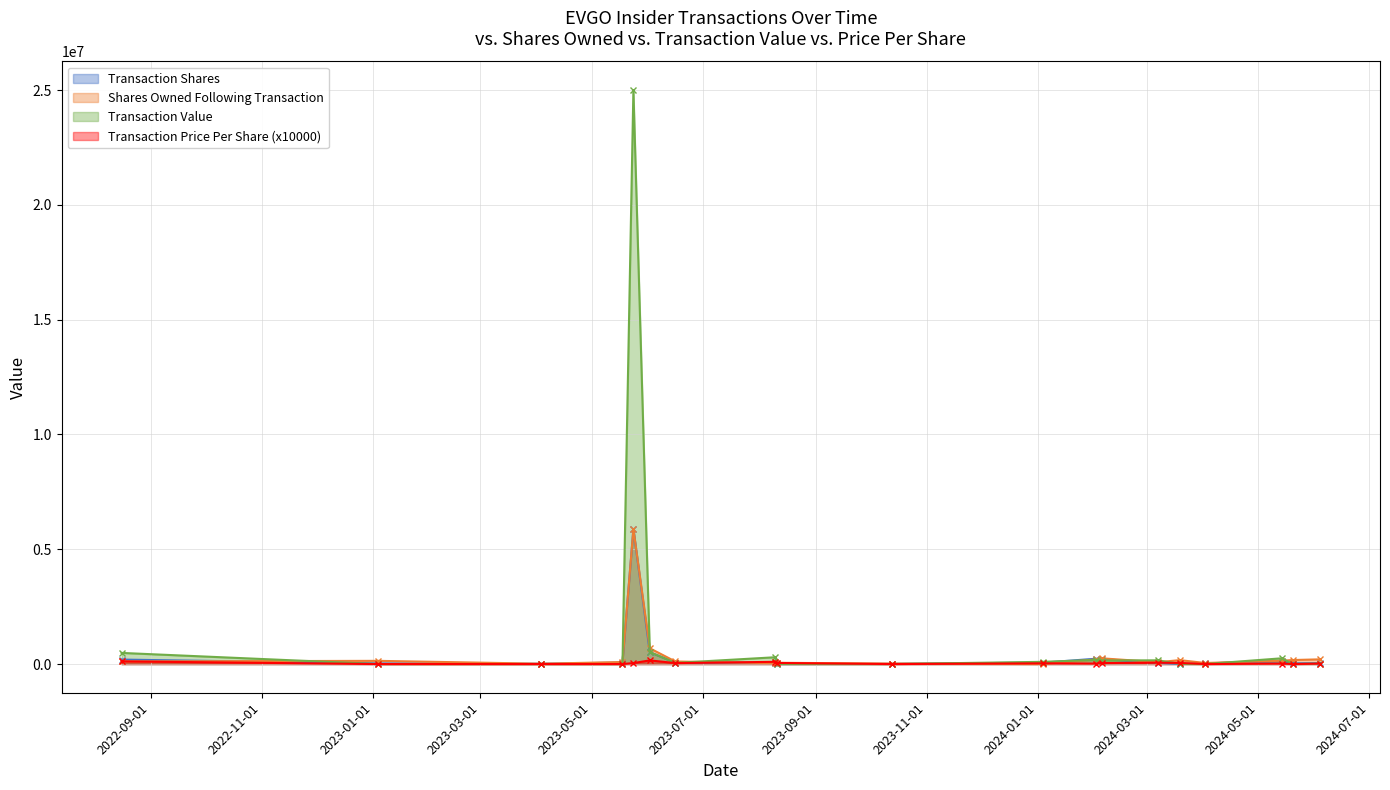

What value does the transactionPricePerShare series have at 2023-06-02?

4.0